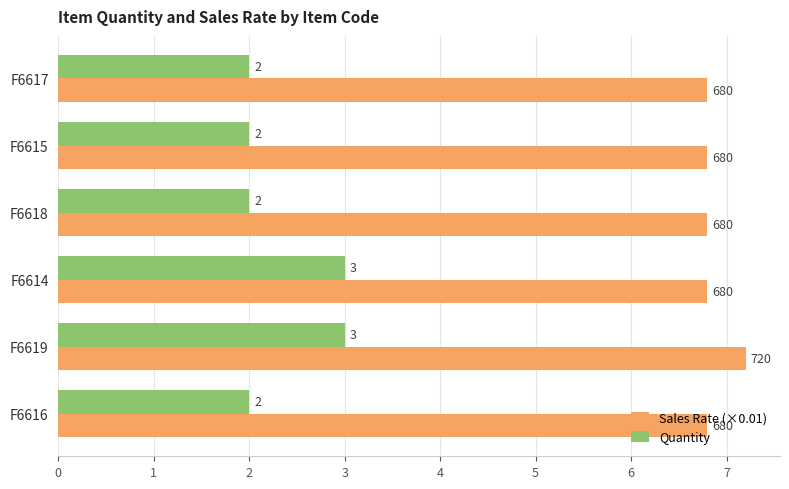

List the series in order of their overall mean, lowest first.

Quantity, Sales Rate (×0.01)